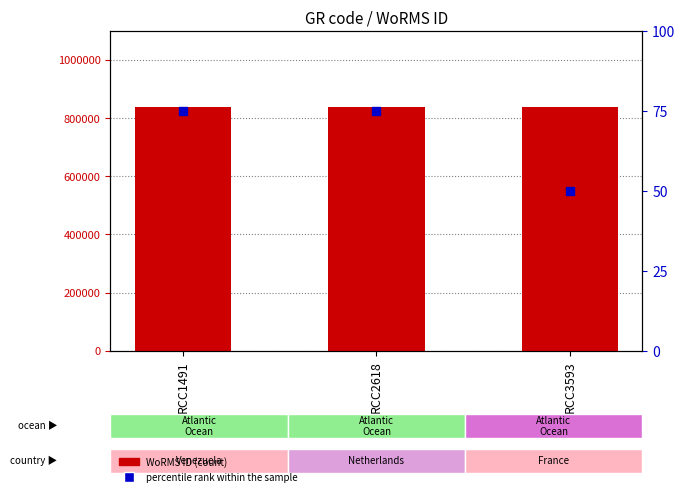

Which series has the largest total across all categories?

WoRMS ID